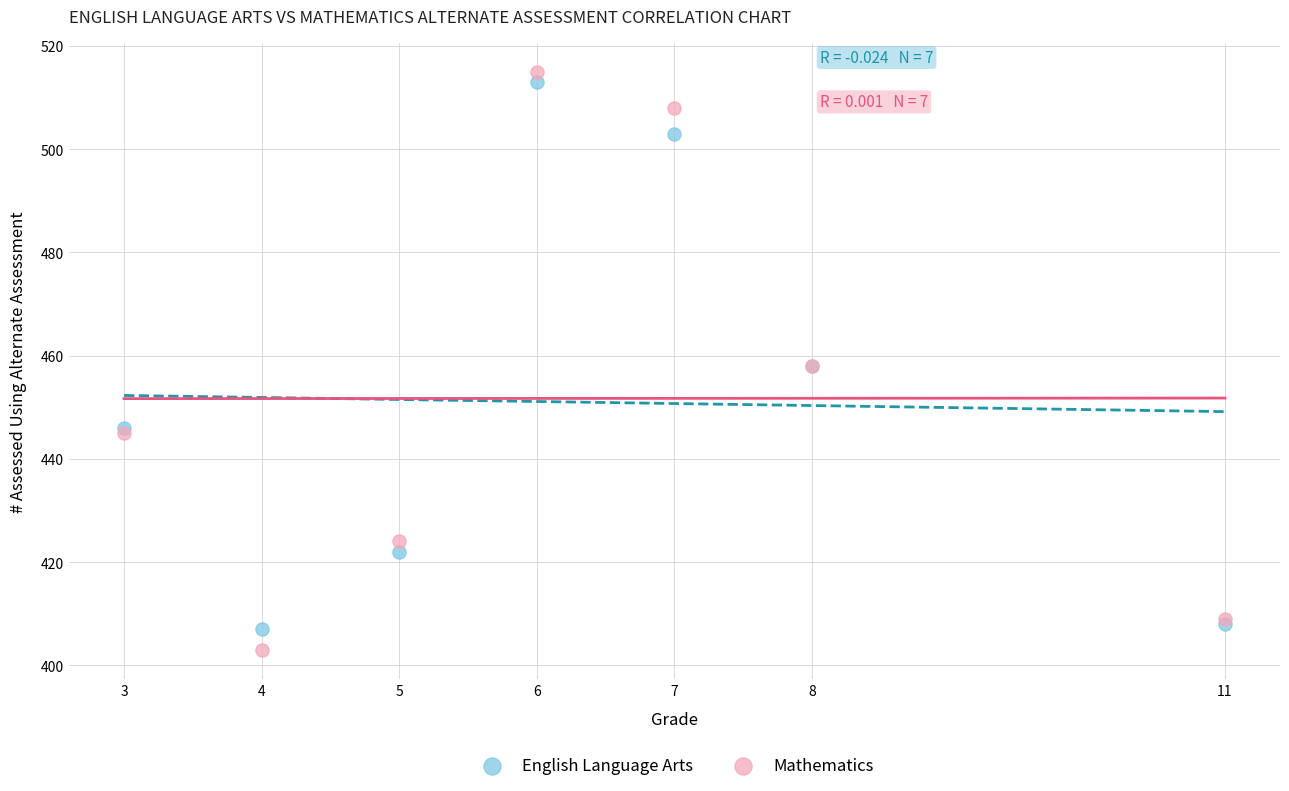

Which series has the widest spread of Y values?

Mathematics